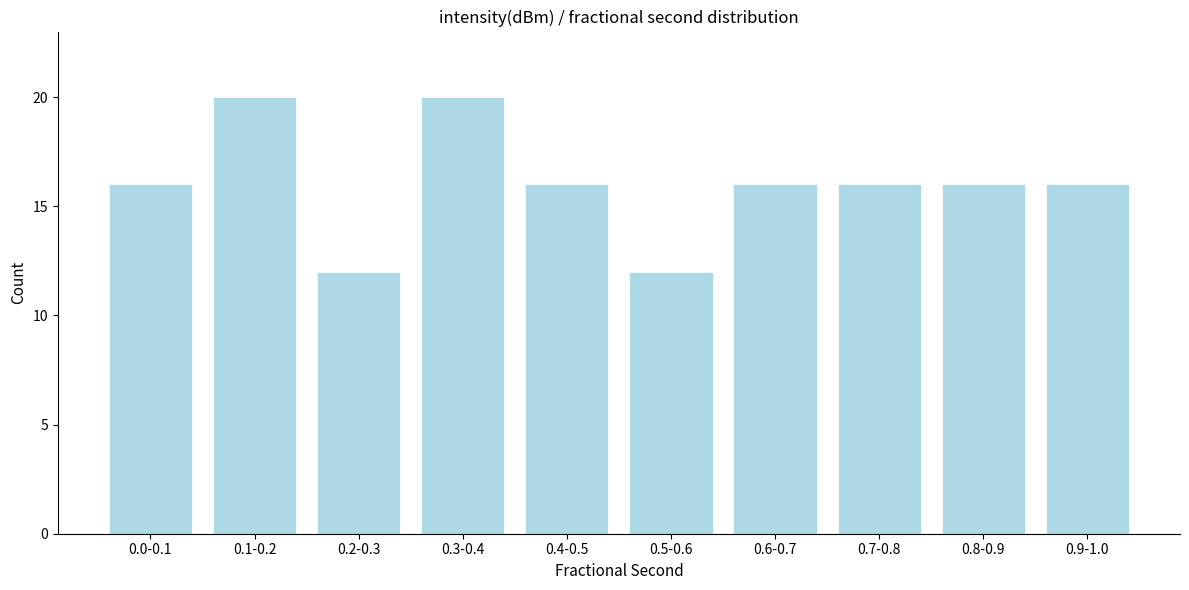

Reading left to right, transcribe all the data shown in this chart.

0.0-0.1=16	0.1-0.2=20	0.2-0.3=12	0.3-0.4=20	0.4-0.5=16	0.5-0.6=12	0.6-0.7=16	0.7-0.8=16	0.8-0.9=16	0.9-1.0=16